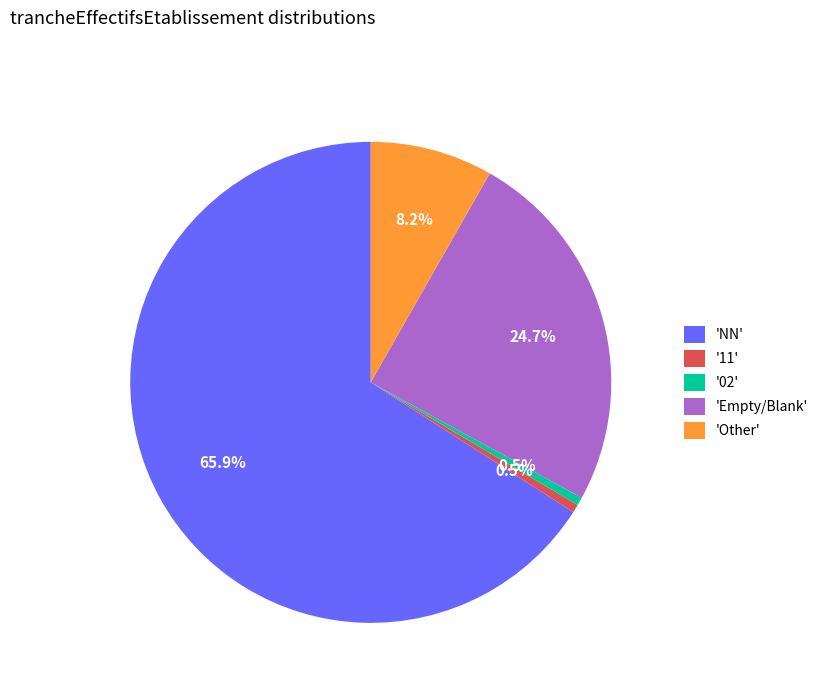

To the nearest percent, what is the average slice percentage?

20%